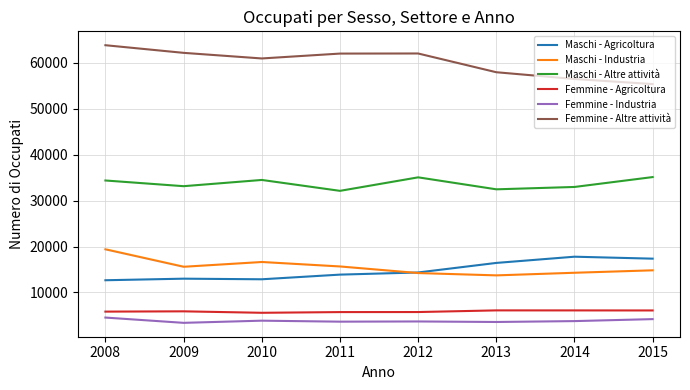

List the series in order of their peak value, lowest first.

Femmine - Industria, Femmine - Agricoltura, Maschi - Agricoltura, Maschi - Industria, Maschi - Altre attività, Femmine - Altre attività